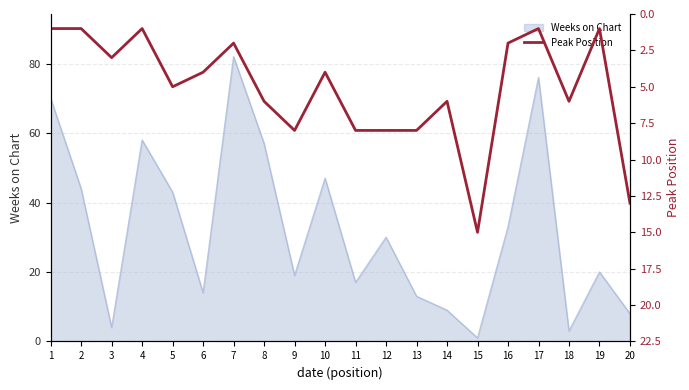

Which category has the lowest value in the Weeks on Chart series?

15